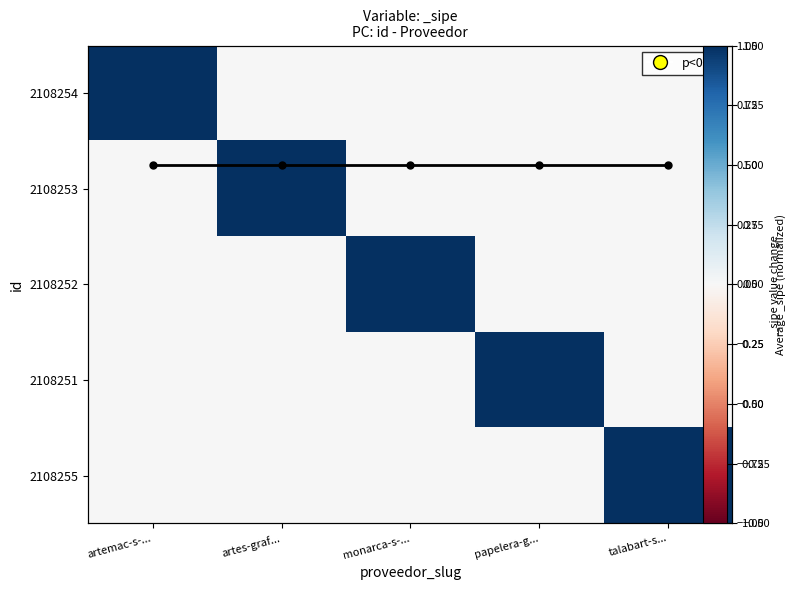

What is the greatest value displayed?

1